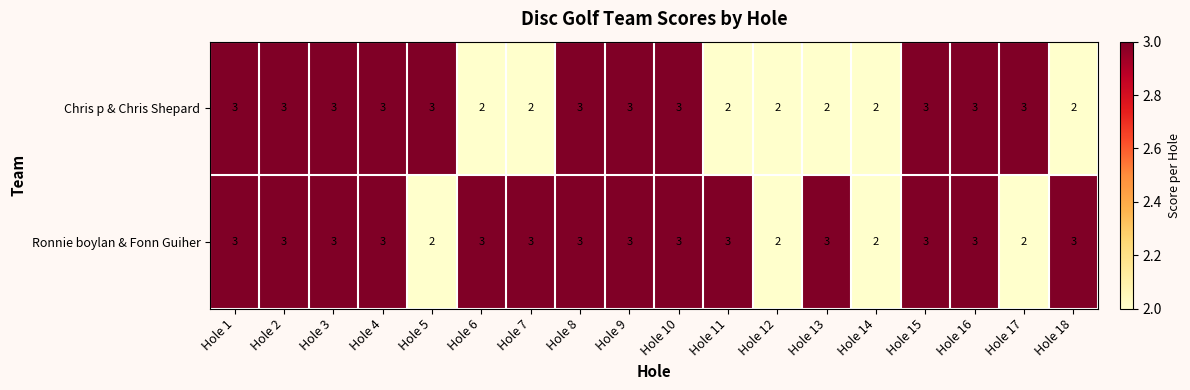

How many Chris p & Chris Shepard values are between 2 and 3?

18